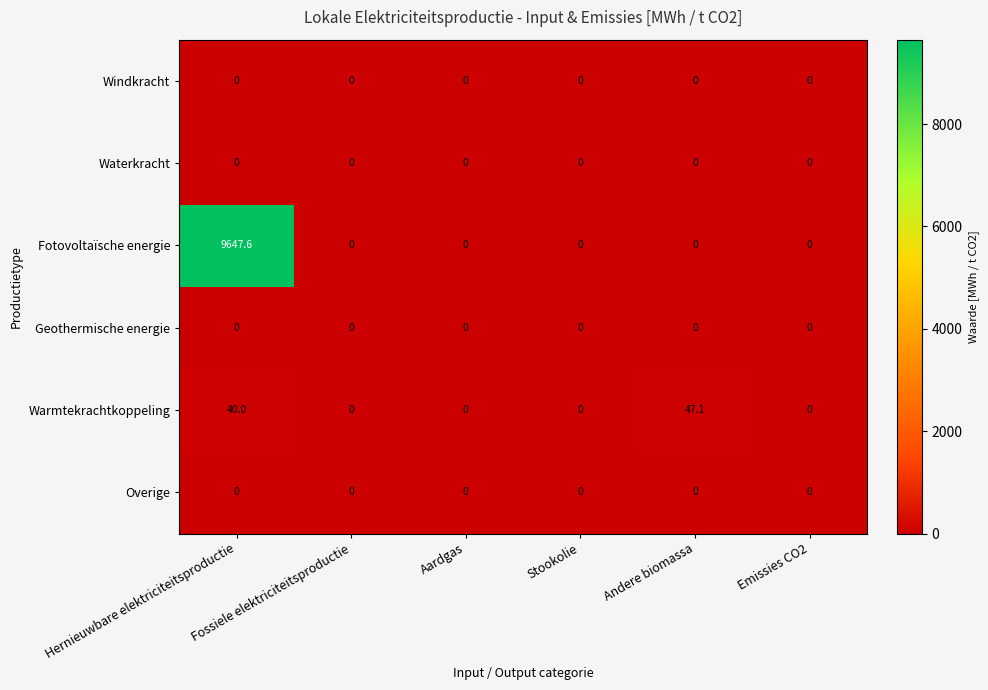

Is it true that Windkracht equals 0.0 at Fossiele elektriciteitsproductie?

True